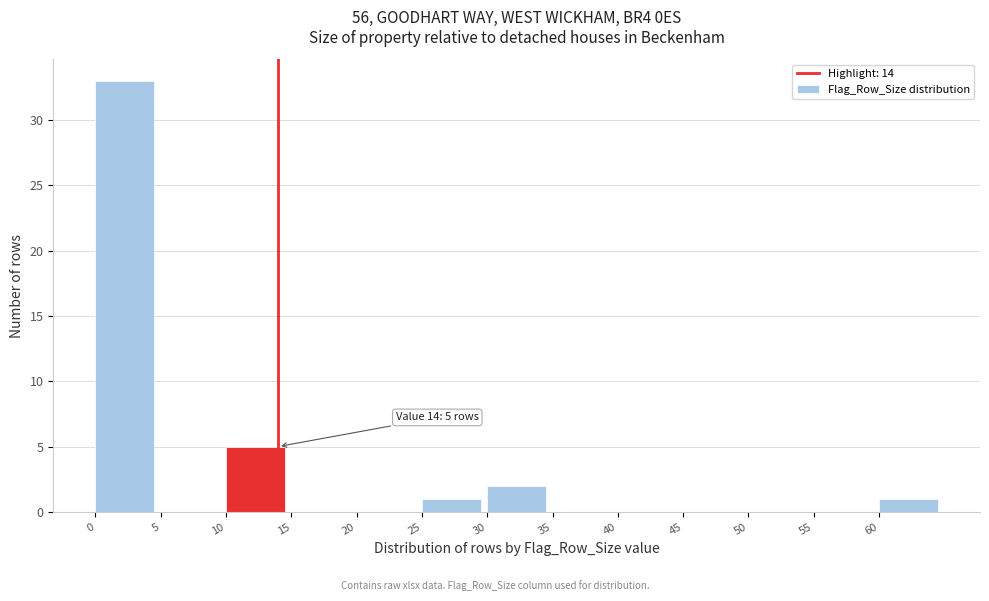

Over which range of the x-axis is the bar tallest?

0 to 5